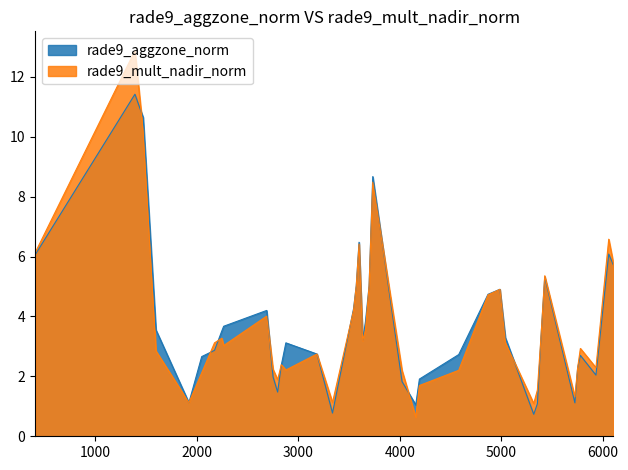

Which series has the widest spread of values?

rade9_mult_nadir_norm